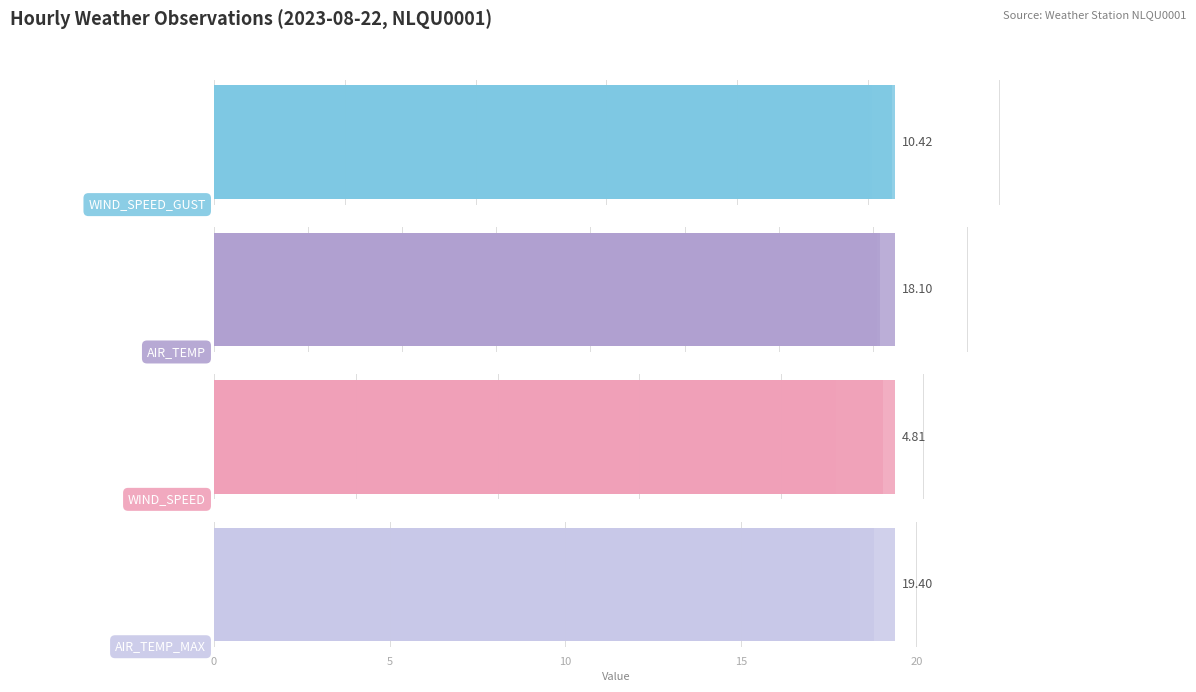

Are the bars horizontal?

Yes